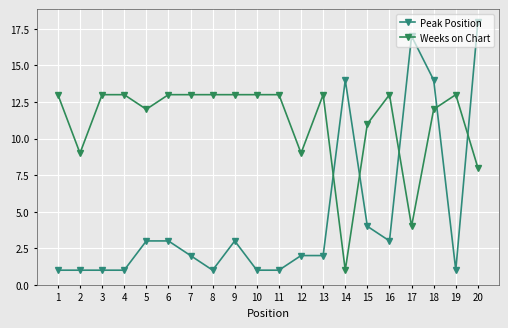

Where is the first local minimum for Peak Position?

8